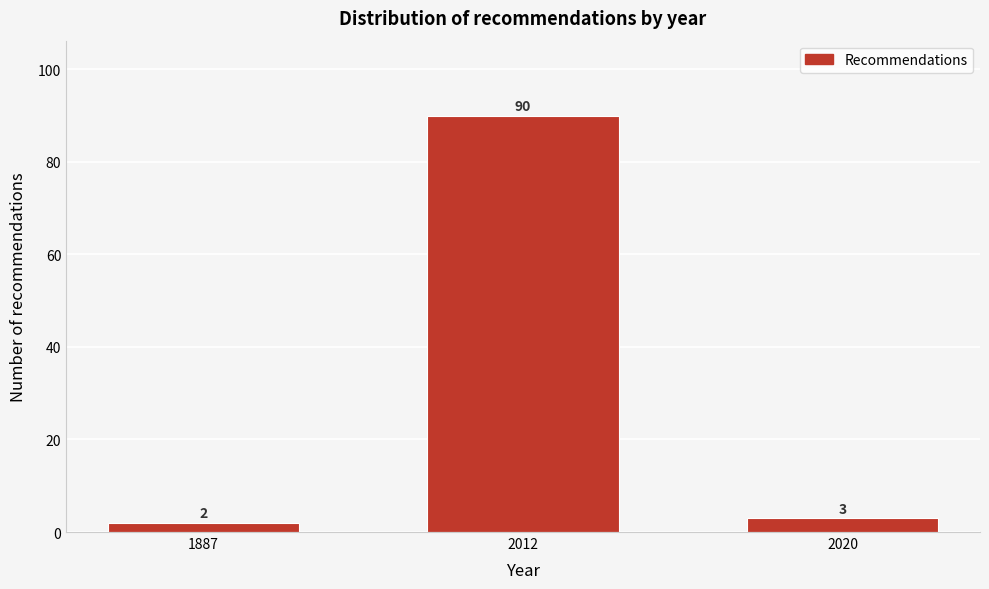

Reading right to left, list all the values displayed in this chart.

2020=3	2012=90	1887=2